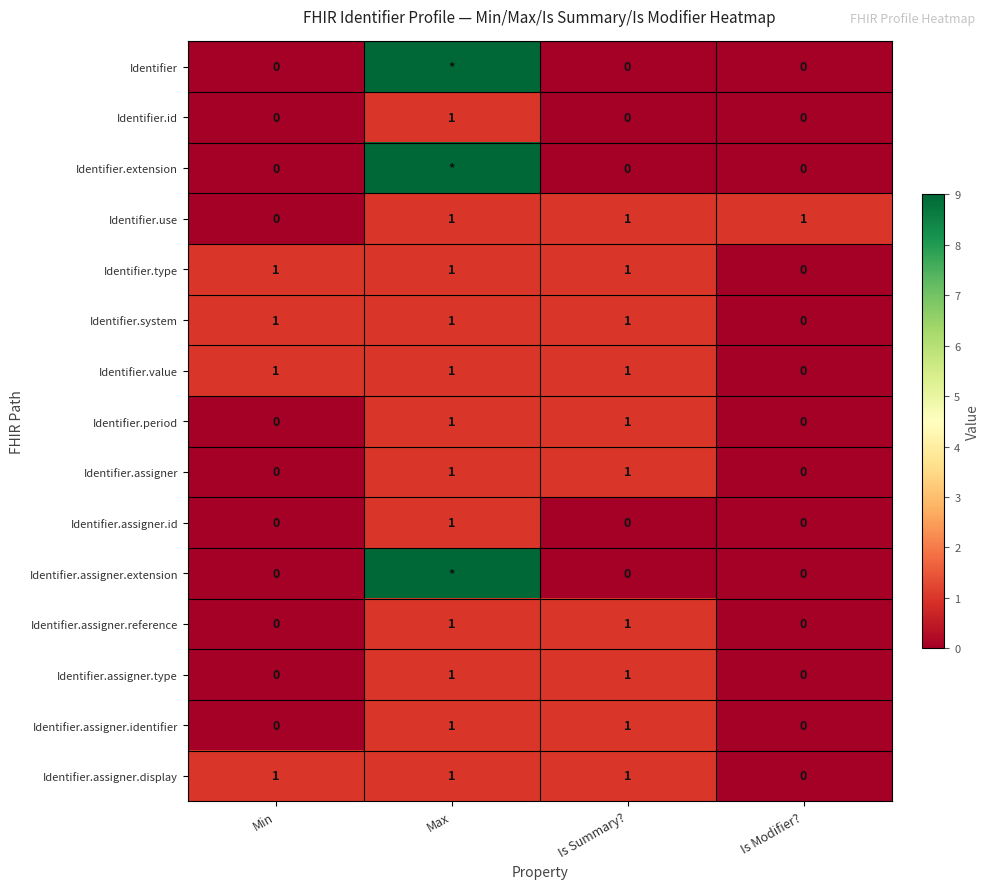

At which category is the sum across all series the highest?

Max